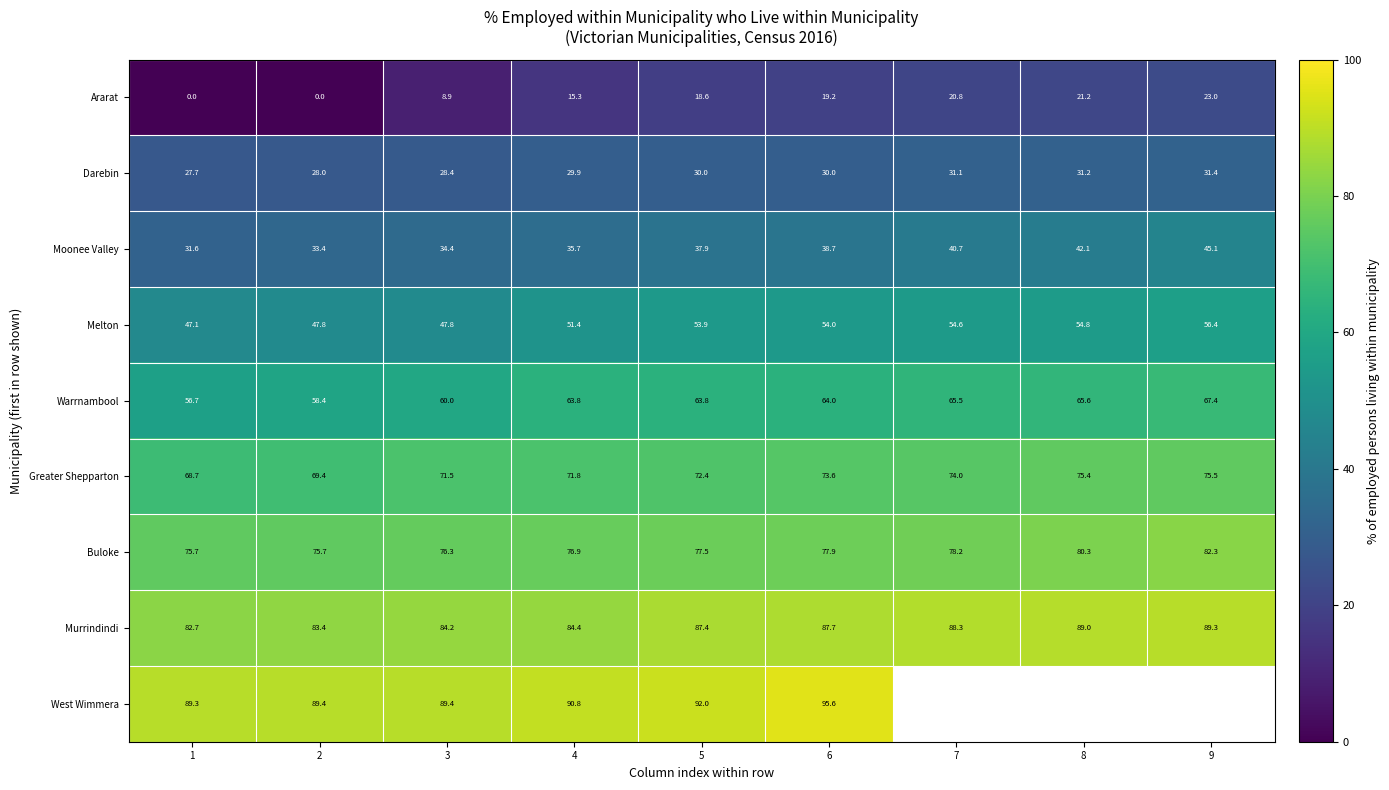

At 5, list the series in order from smallest to largest.

Ararat, Darebin, Moonee Valley, Melton, Warrnambool, Greater Shepparton, Buloke, Murrindindi, West Wimmera